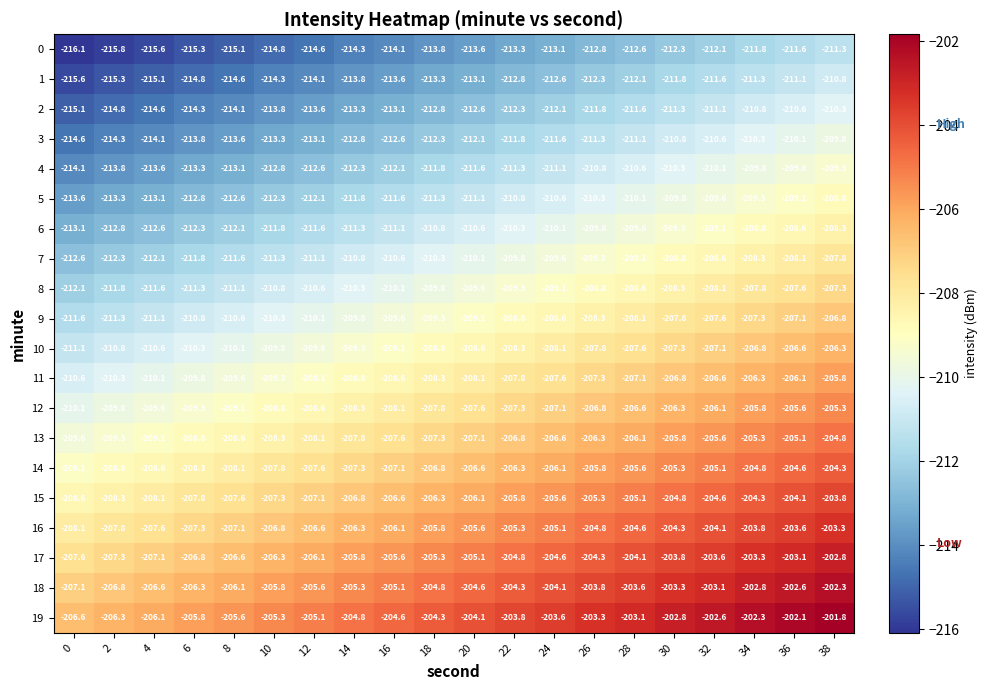

Where is 10 nearest to the value -208?

24